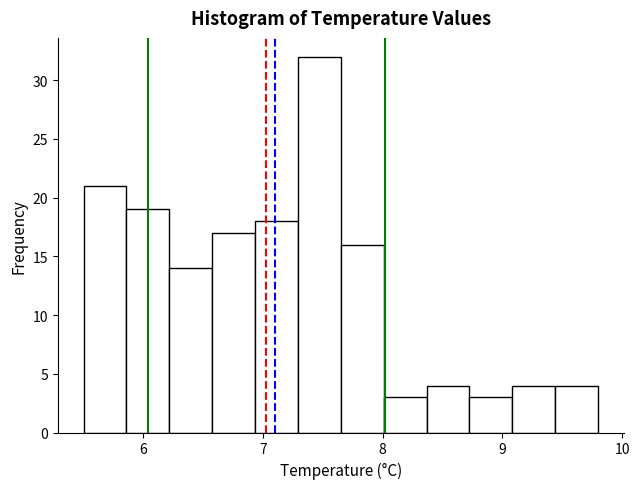

Read against the x-axis, roughly where is the centre of the tallest bar?

7.5